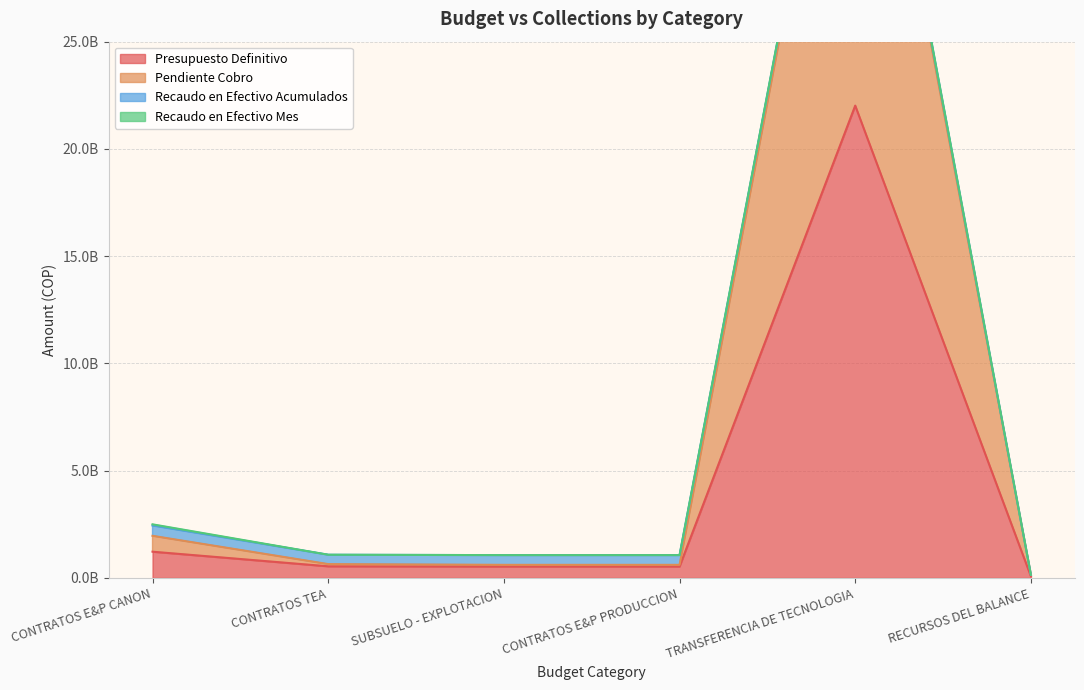

Which series has the largest range (max minus min)?

Pendiente Cobro